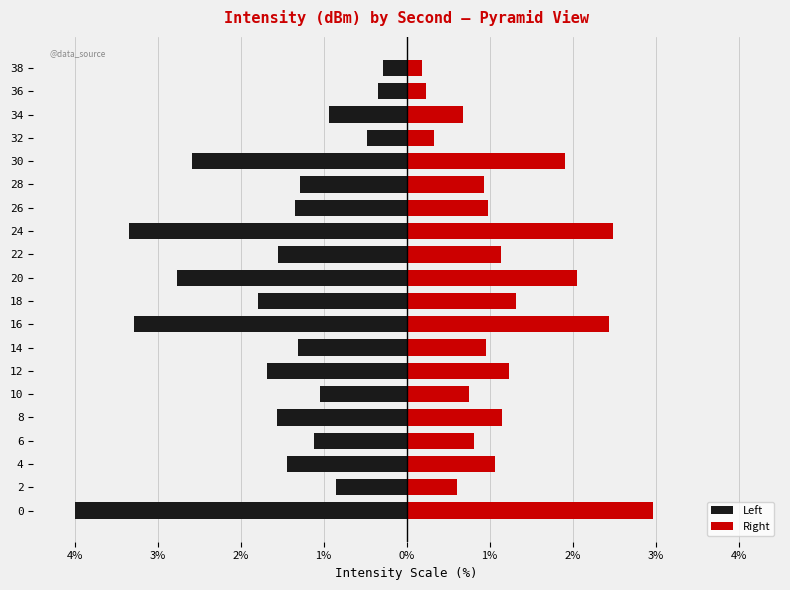

Does the chart contain any negative values?

Yes